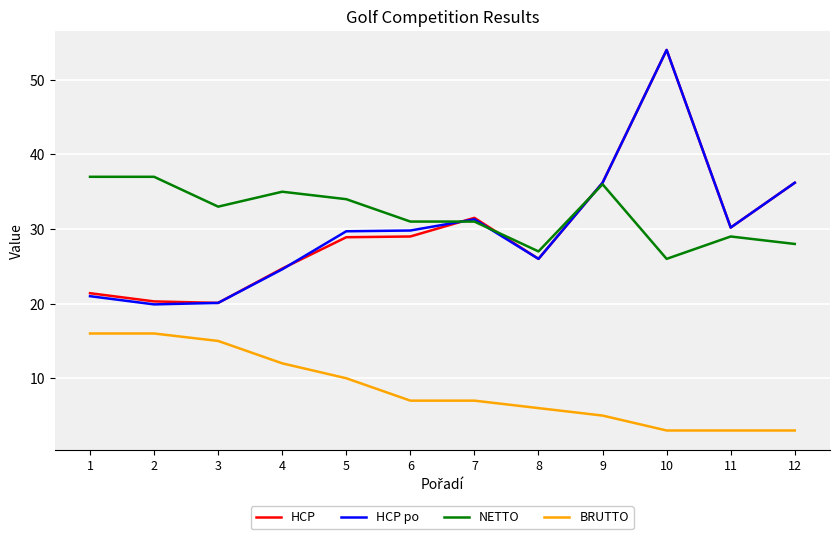

What is the difference between the highest and lowest values at 4?

23.0